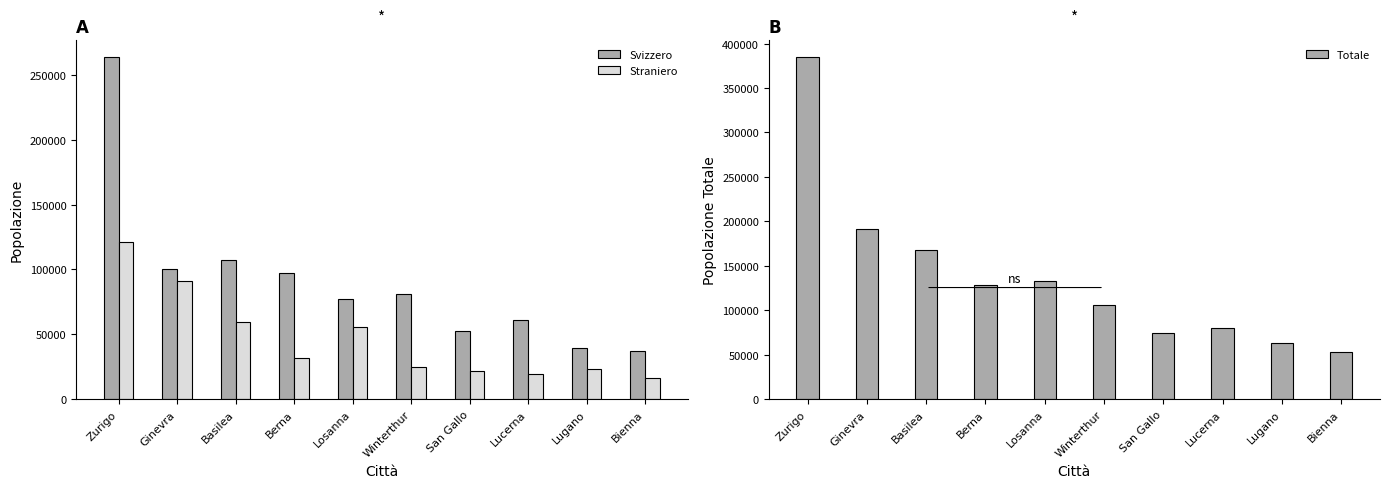

How many values in the Straniero series exceed 31553?

4